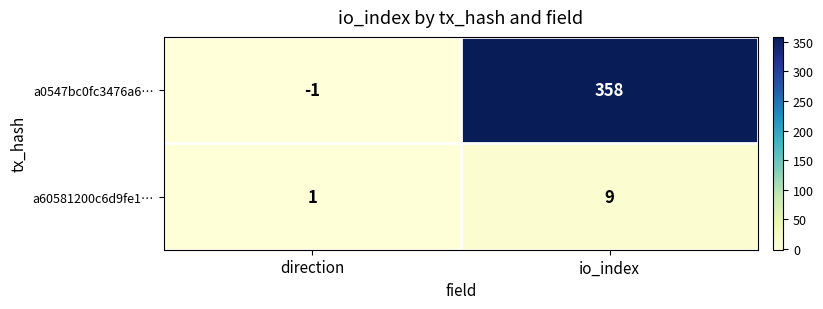

The value of a0547bc0fc3476a6… at direction is 0. True or false?

False